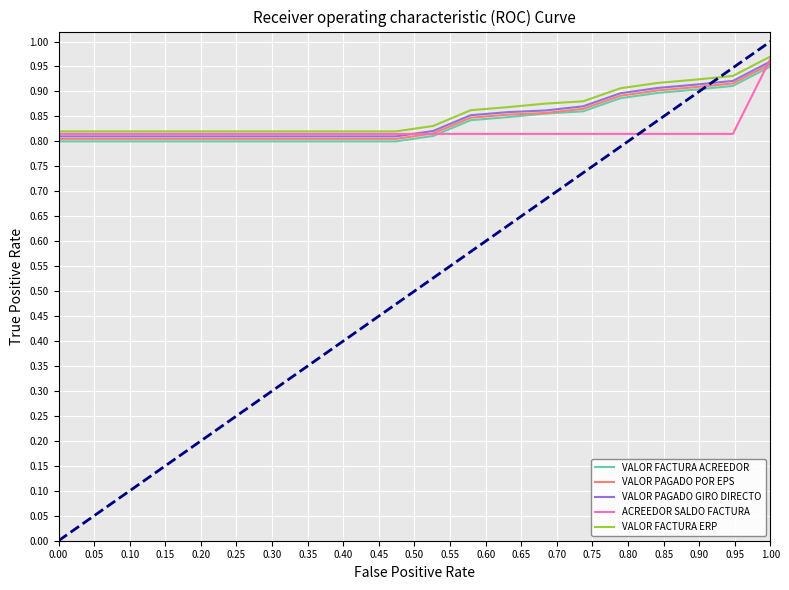

Is this an area chart (filled region under the line)?

No